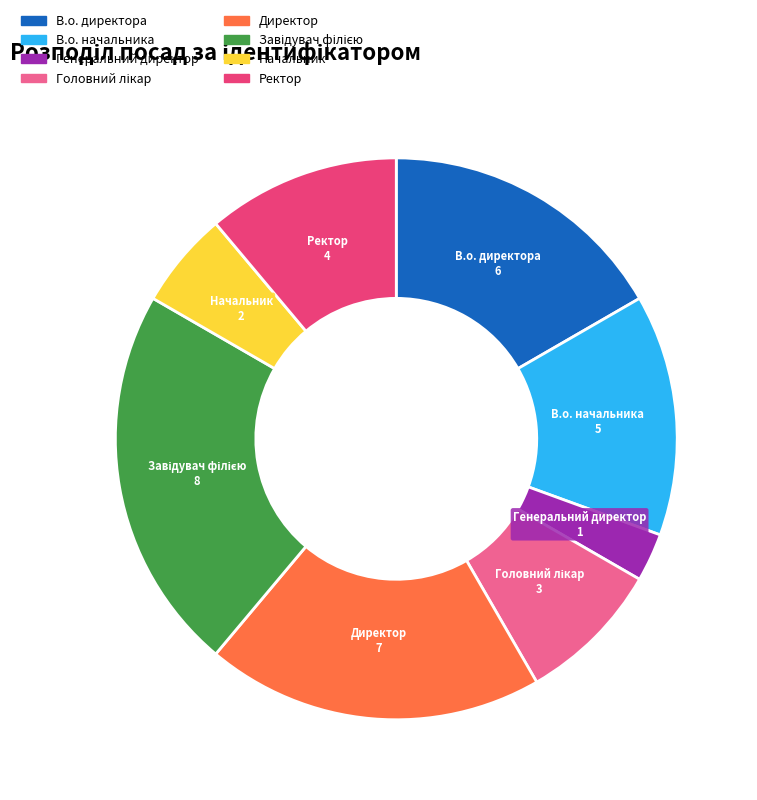

Does В.о. начальника represent more than half of the total?

No